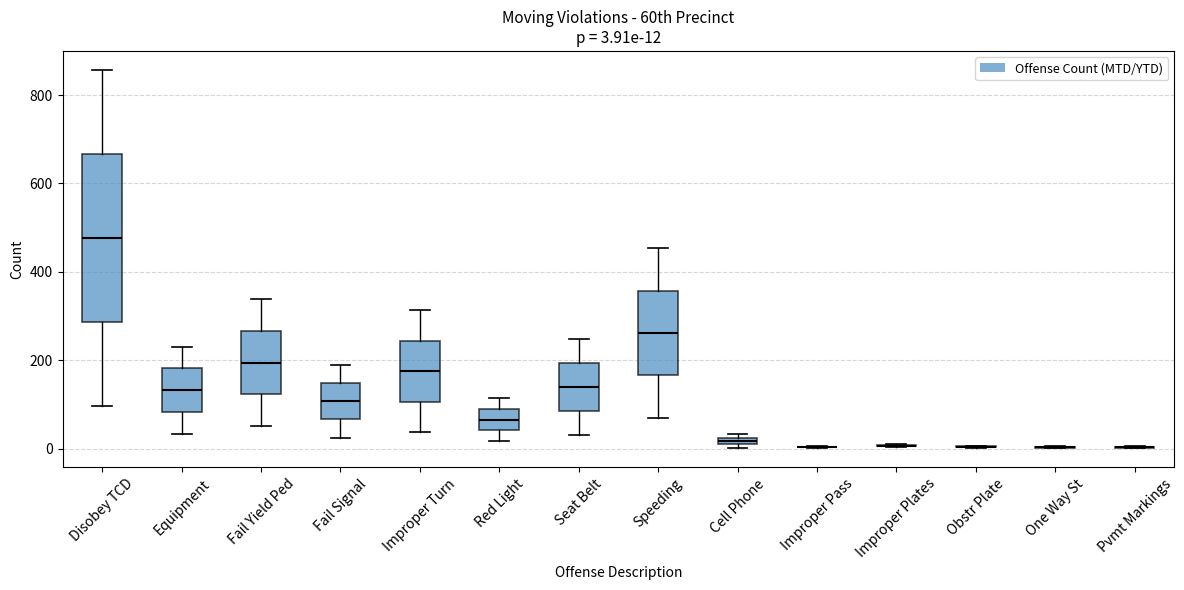

Which box is the tallest, from its lower edge to its upper edge?

Disobey TCD